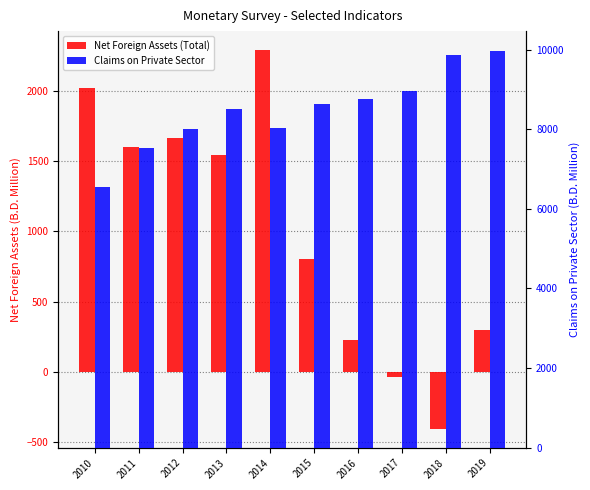

Is it true that Net Foreign Assets (Total) equals 496.8 at 2019?

False